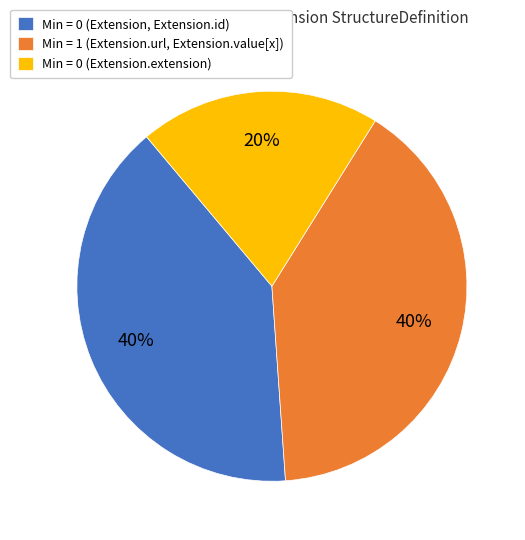

What is the smallest slice in the pie chart?

Min = 0 (Extension.extension)